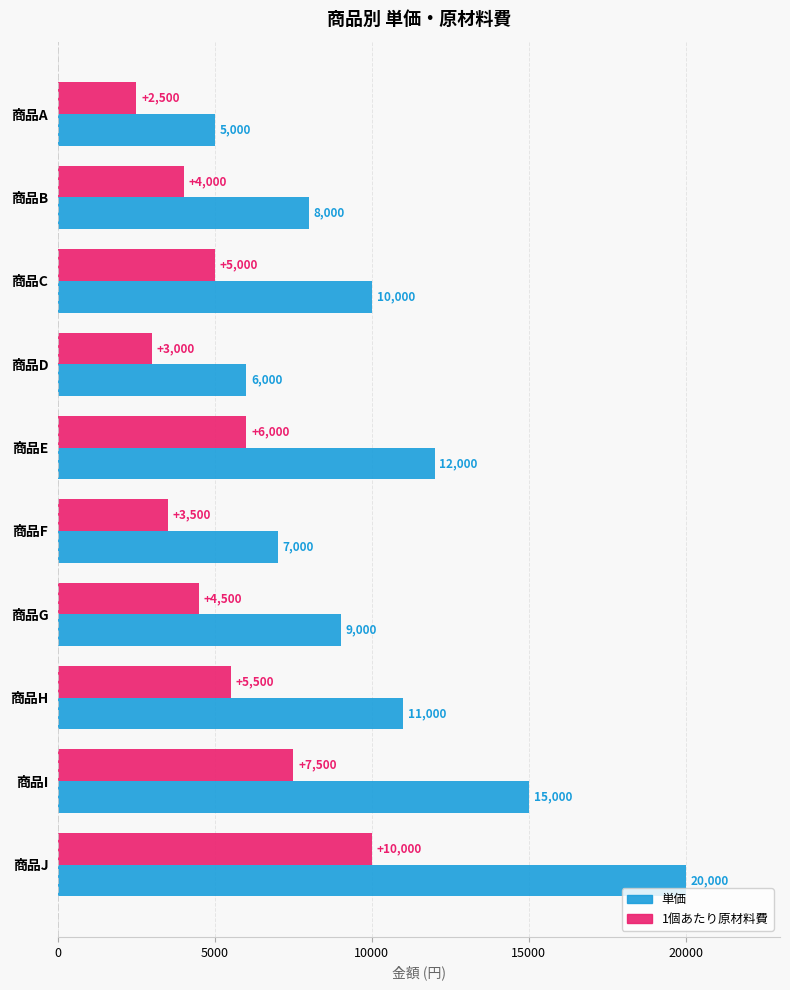

List the series in order of their overall mean, highest first.

単価, 1個あたり原材料費